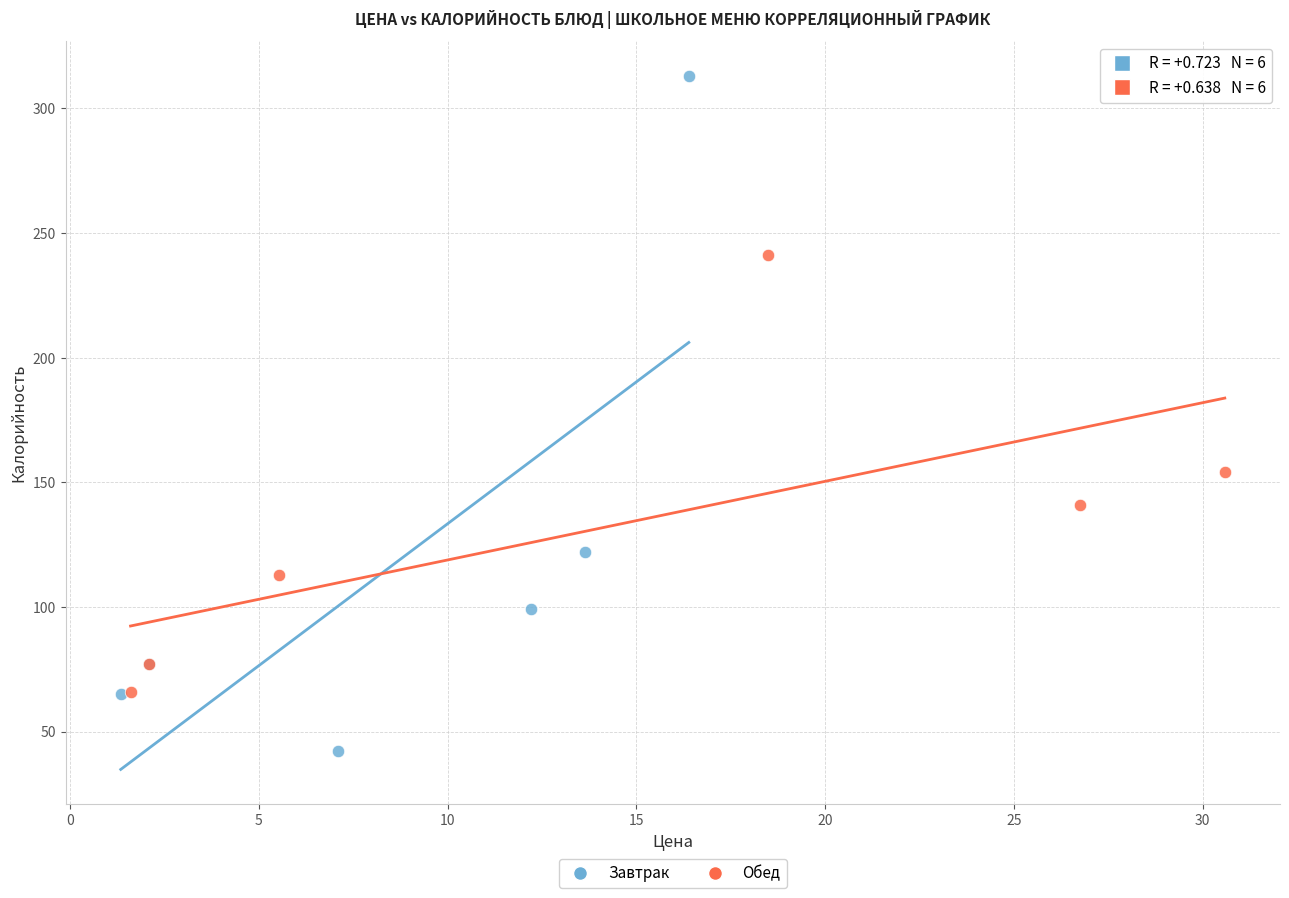

Which series has the widest spread of Y values?

Завтрак